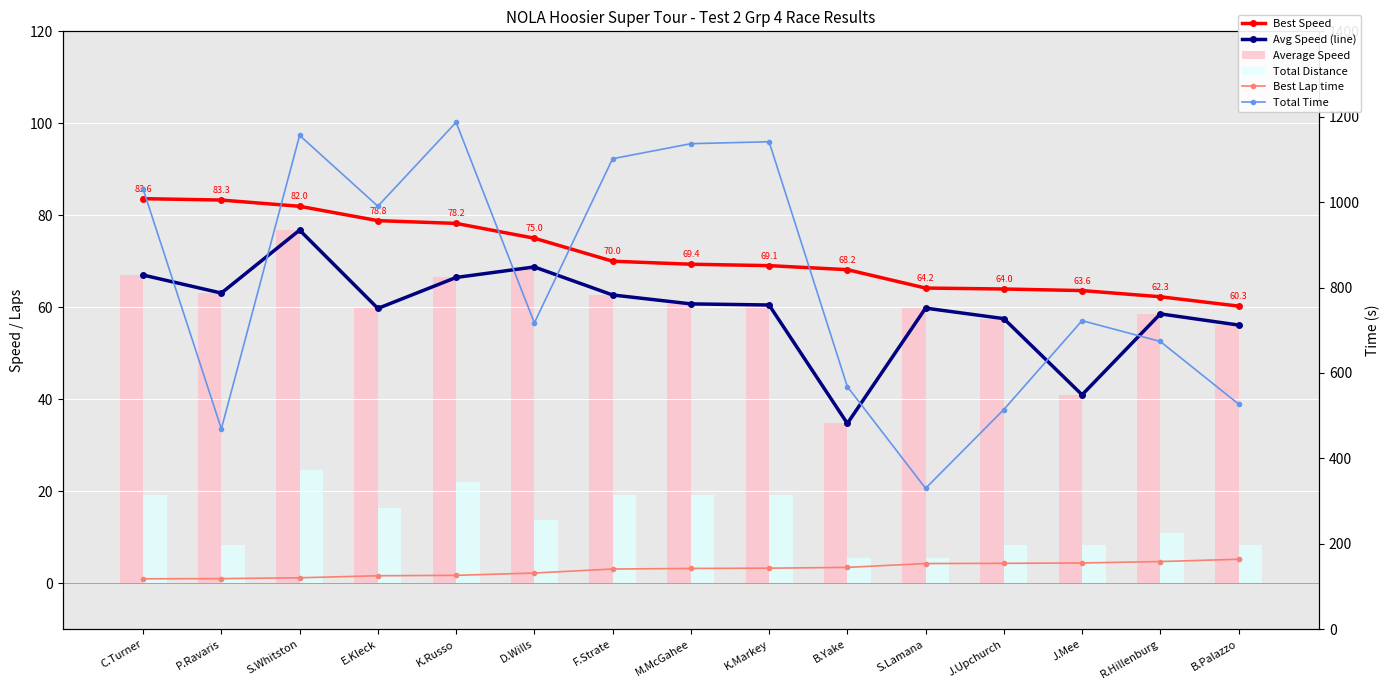

List the series in order of their peak value, highest first.

Total Time, Best Lap time, Best Speed, Avg Speed (line), Average Speed, Total Distance